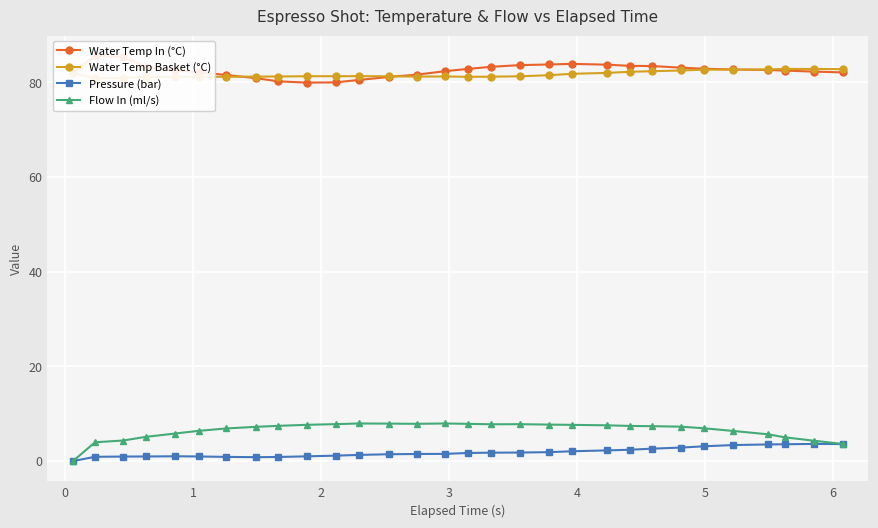

Does the chart display data point markers on the line(s)?

Yes